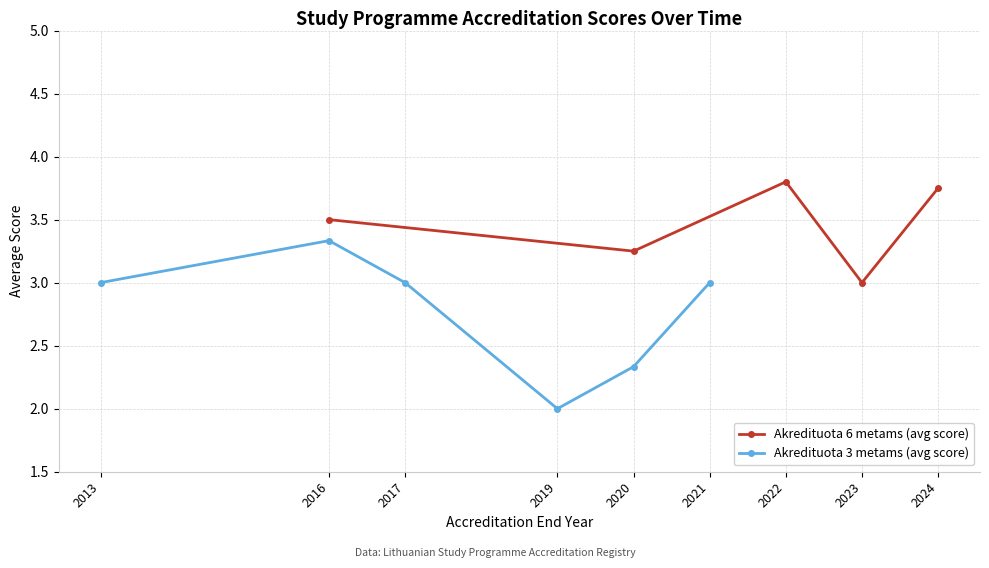

True or false: Akredituota 6 metams (avg score) has more than 2 interior local peaks.

False